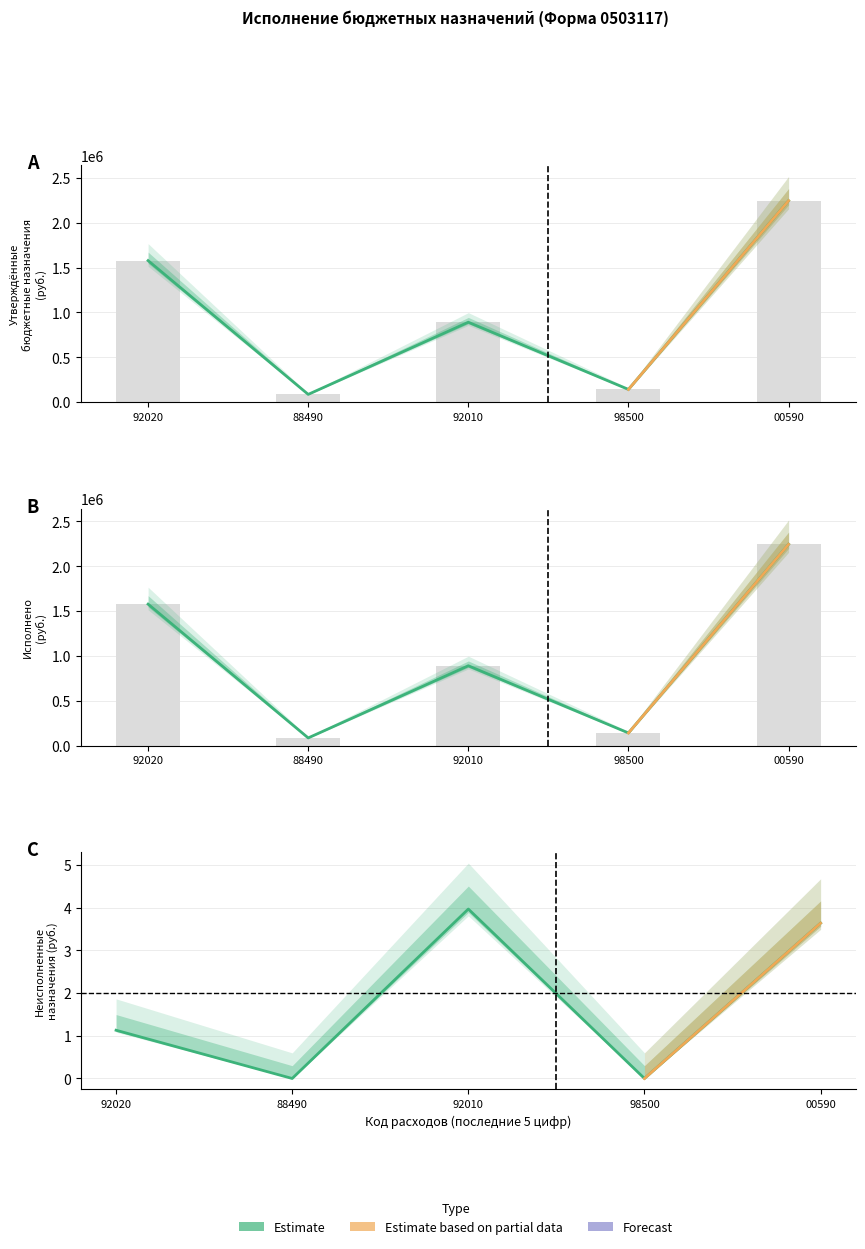

Between 88490 and 98500, which series saw the biggest shift?

Утвержденные бюджетные назначения